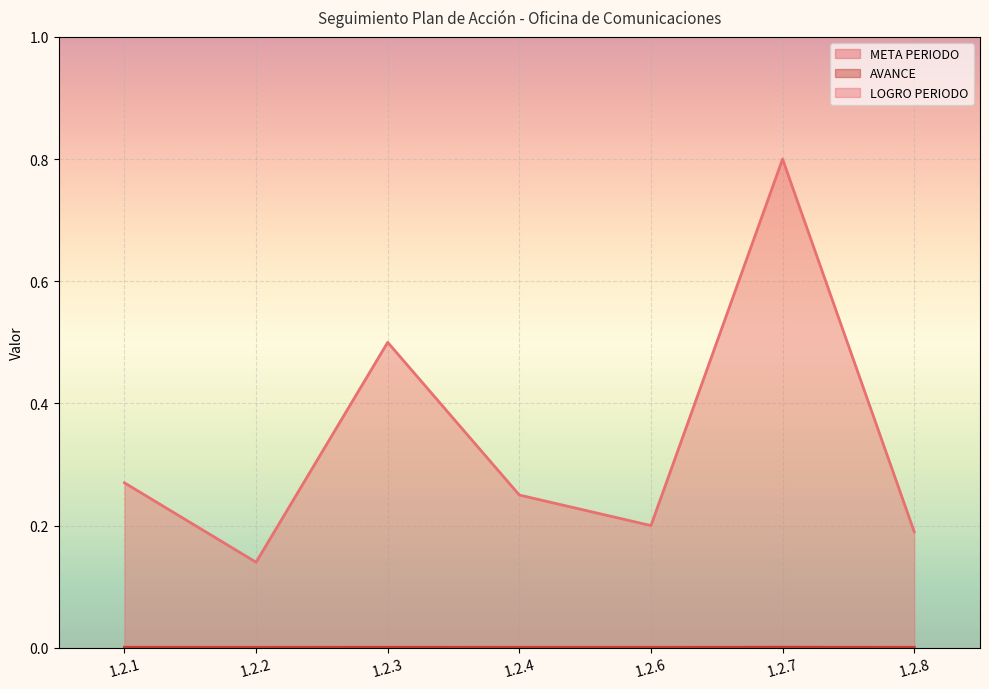

At which category is the sum across all series the highest?

1.2.7